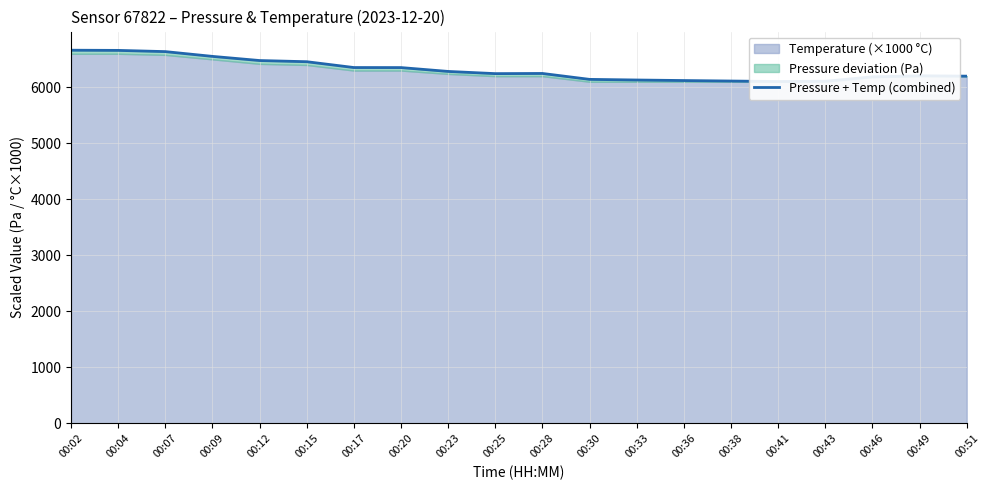

How many values are below 6248?

10